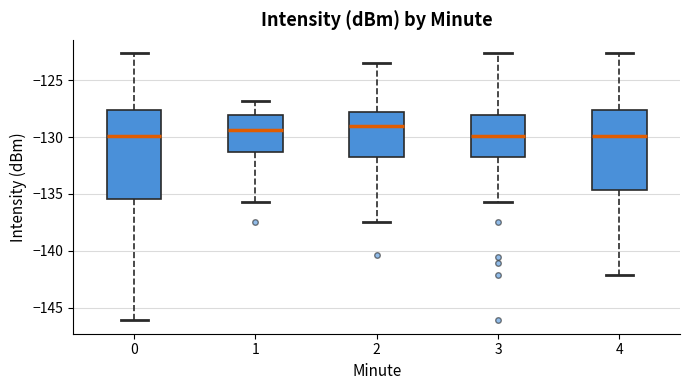

Reading left to right, read every box against the y-axis: the position of its median line, the range the box covers, and the ends of its whiskers. The values are not printed on the chart, so give them approximately, as read against the axis.

0: median -130.0, box -135.5 to -127.5, whiskers -146.0 to -122.5
1: median -129.5, box -131.5 to -128.0, whiskers -135.5 to -127.0
2: median -129.0, box -131.5 to -128.0, whiskers -137.5 to -123.5
3: median -130.0, box -131.5 to -128.0, whiskers -135.5 to -122.5
4: median -130.0, box -134.5 to -127.5, whiskers -142.0 to -122.5